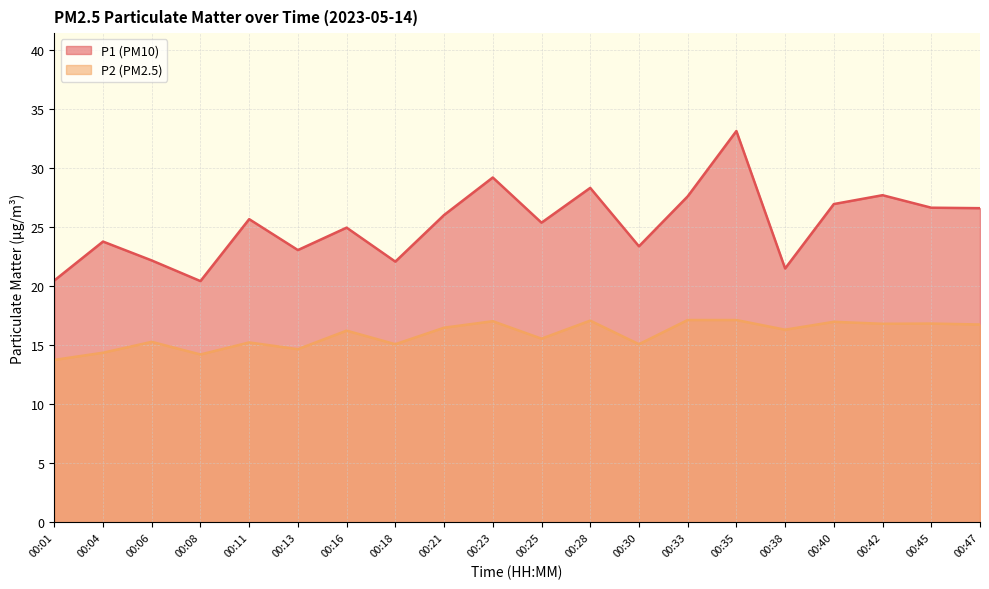

Is it true that P2 equals 28.4 at 00:47?

False